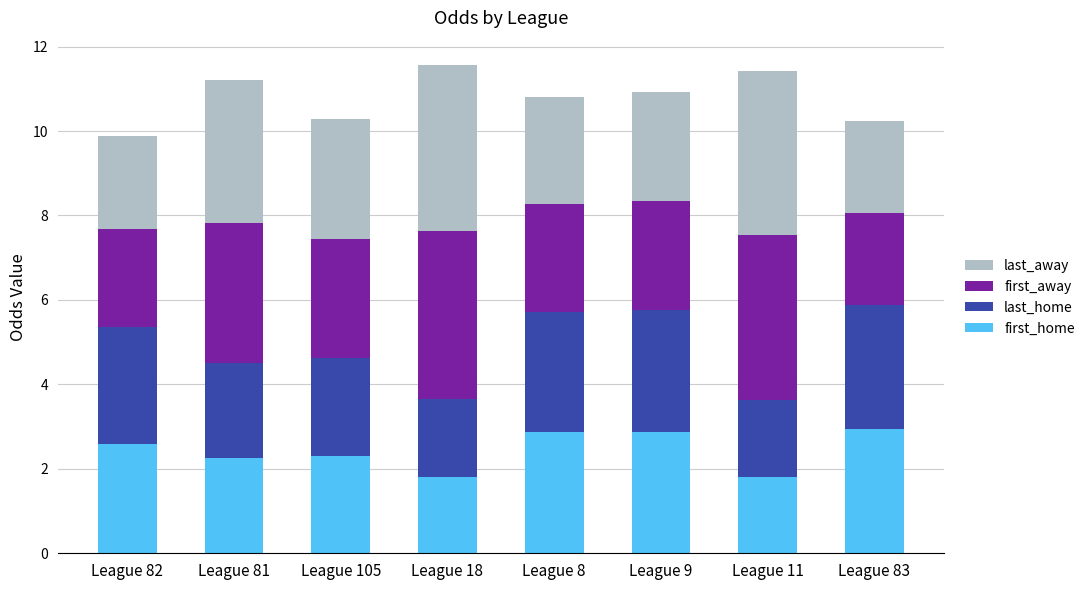

What is the lowest value of the first_home series?

1.8